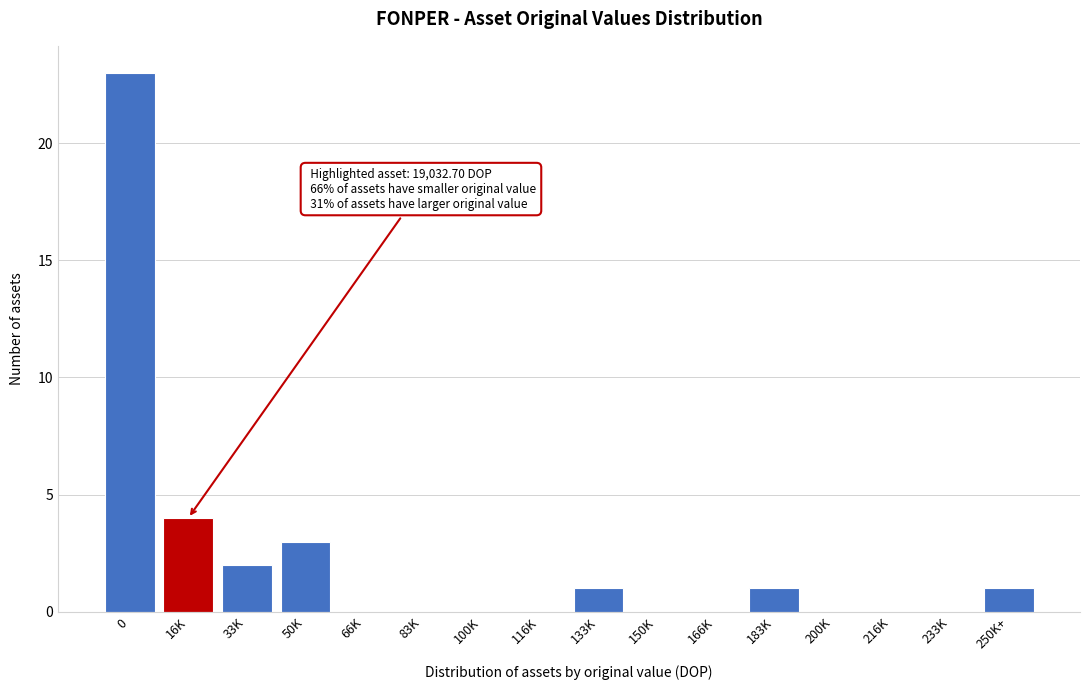

Reading right to left, list all the values displayed in this chart.

250K+=1	233K=0	216K=0	200K=0	183K=1	166K=0	150K=0	133K=1	116K=0	100K=0	83K=0	66K=0	50K=3	33K=2	16K=4	0=23